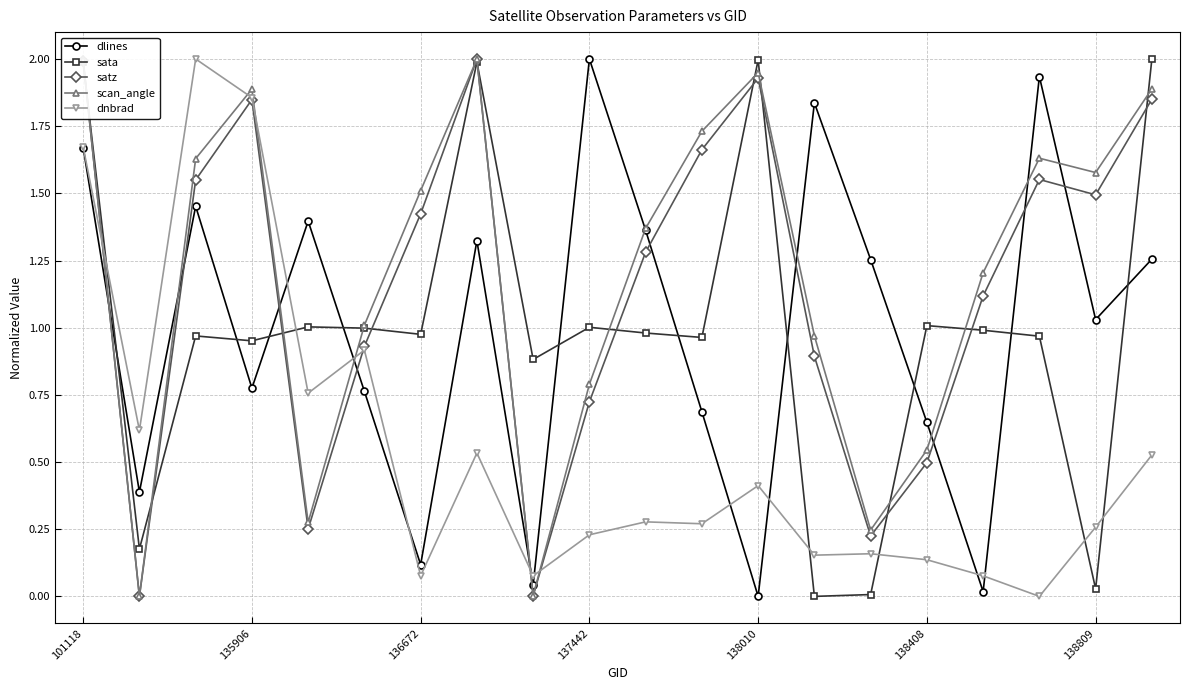

How many interior local valleys does the dlines series have?

7